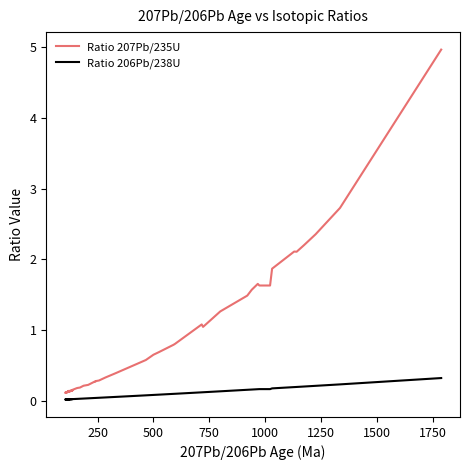

What is the maximum value shown in the chart?

5.0